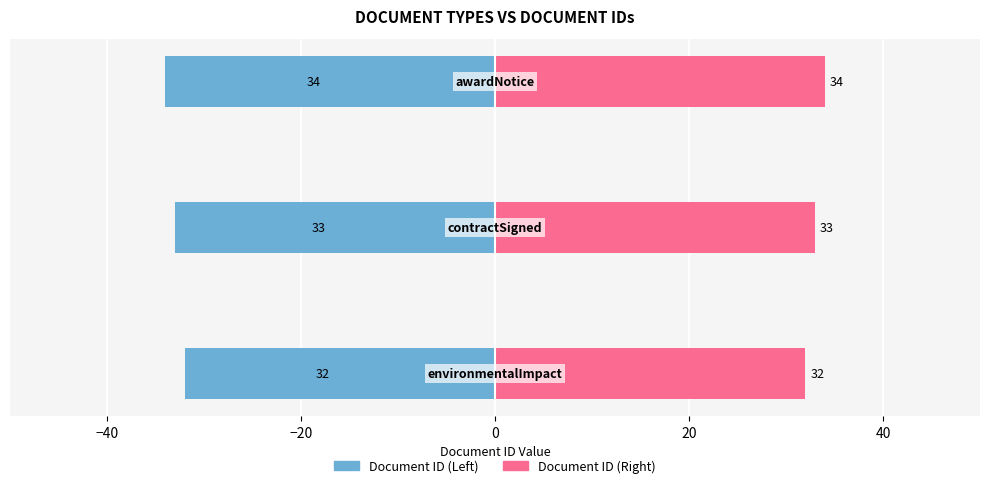

What is the highest value of the Document ID (Right) series?

34